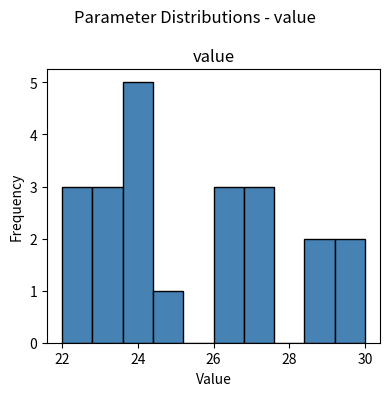

Which range on the x-axis has the tallest bar?

23.6 to 24.4